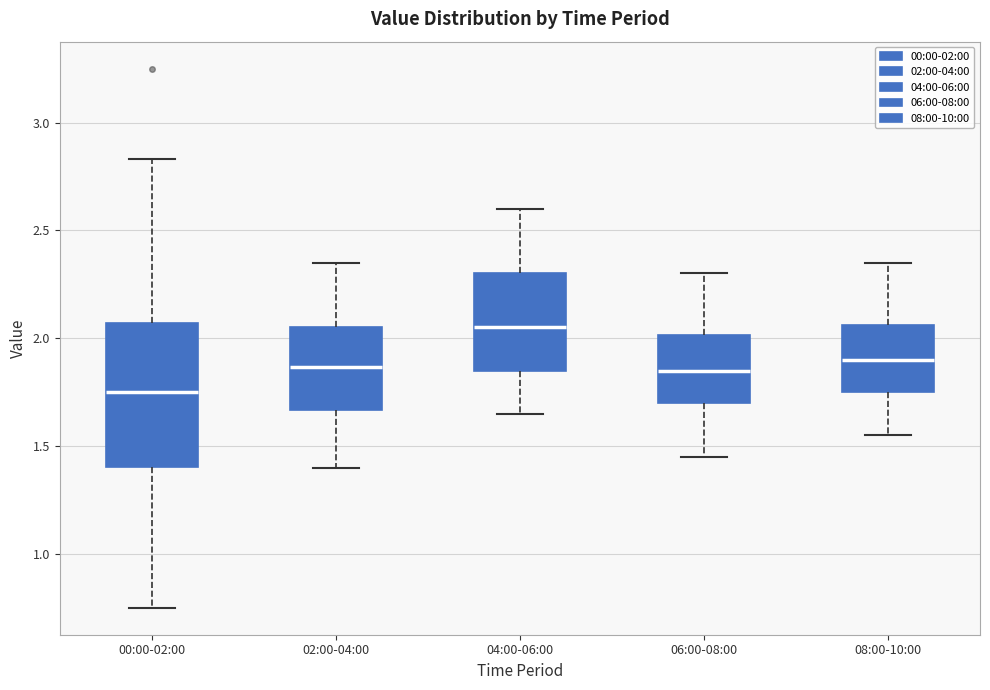

Where is the upper edge of the box for 08:00-10:00 on the y-axis? The values are not printed on the chart, so give them approximately, as read against the axis.

2.05